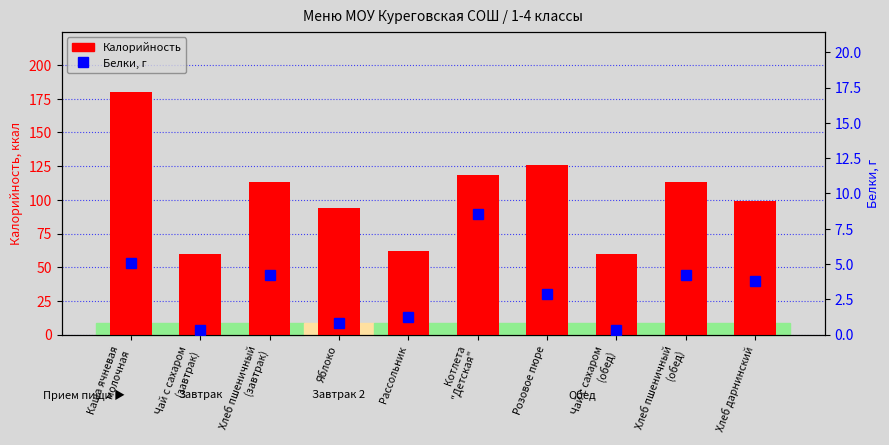

The value of Белки, г at Хлеб пшеничный
(завтрак) is 4.2. True or false?

True